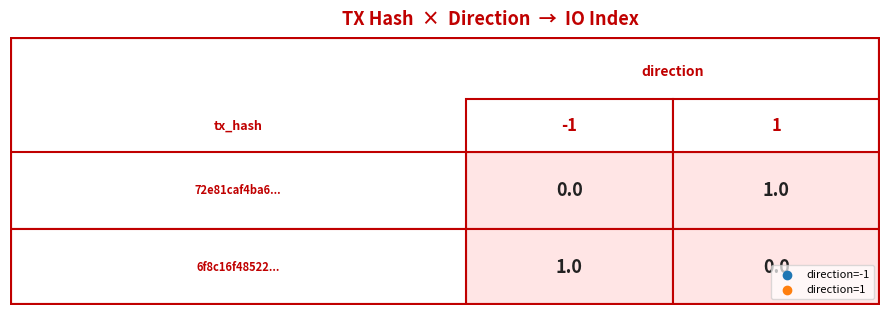

Reading left to right, transcribe all the data shown in this chart.

-1: 0	1
1: 1	0